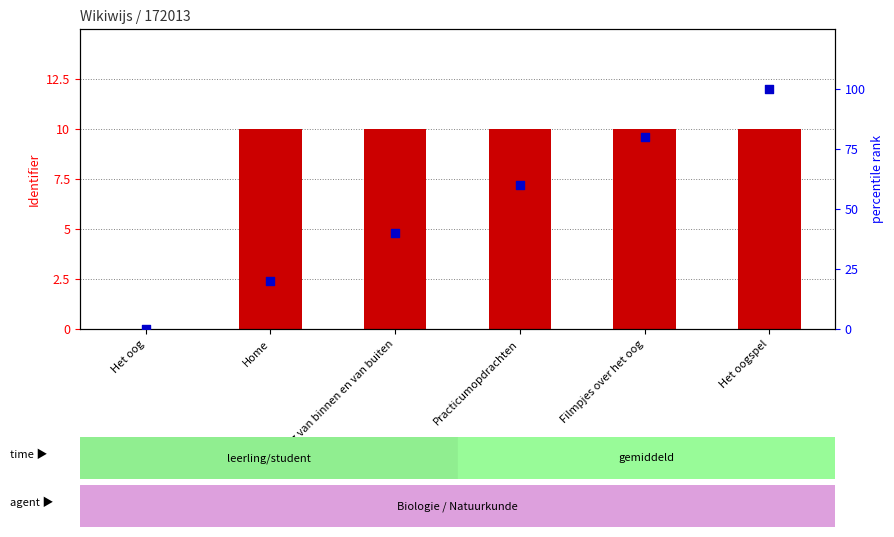

What are all the series names shown in the legend?

identifier value (scaled), percentile rank within the sample